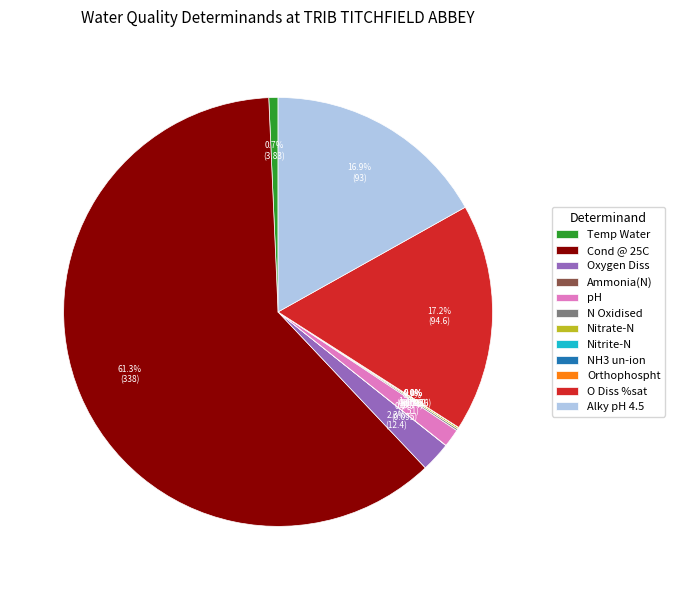

Which category has the biggest portion of the pie?

Cond @ 25C